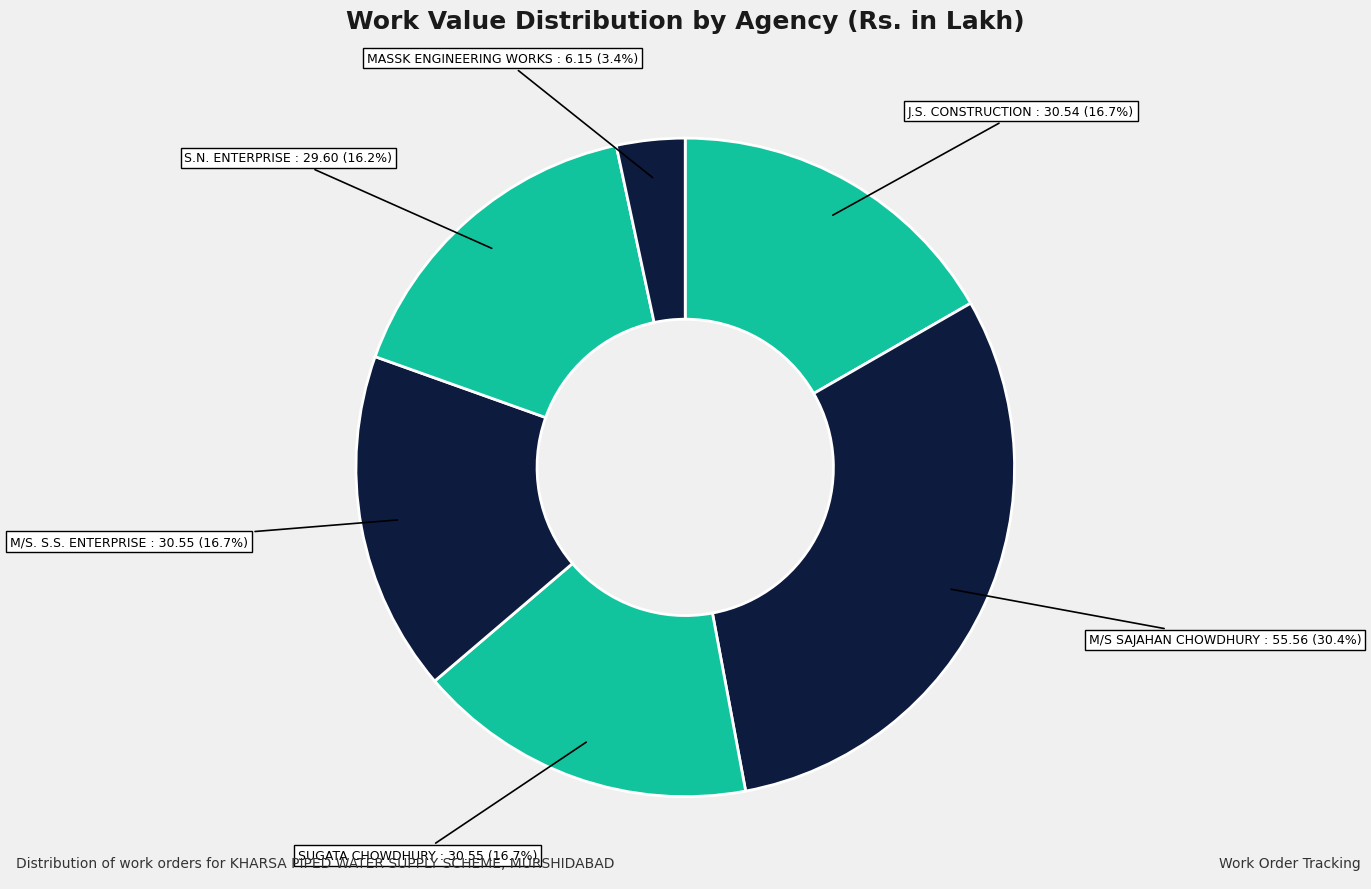

Which slice is the largest?

M/S SAJAHAN CHOWDHURY